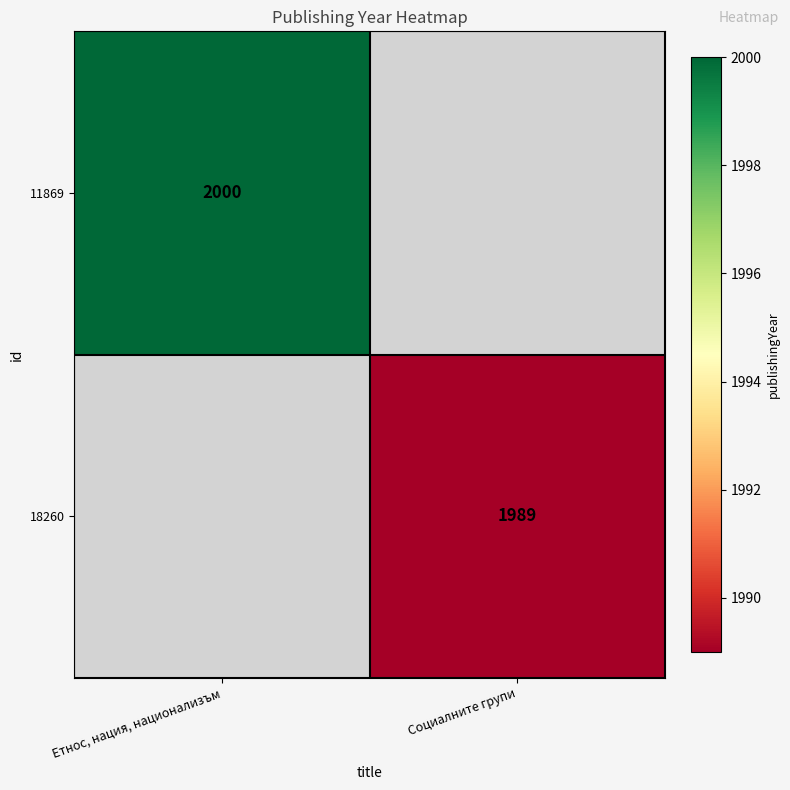

Is the value of 18260 at Социалните групи greater than the value of 11869 at Етнос, нация, национализъм?

No